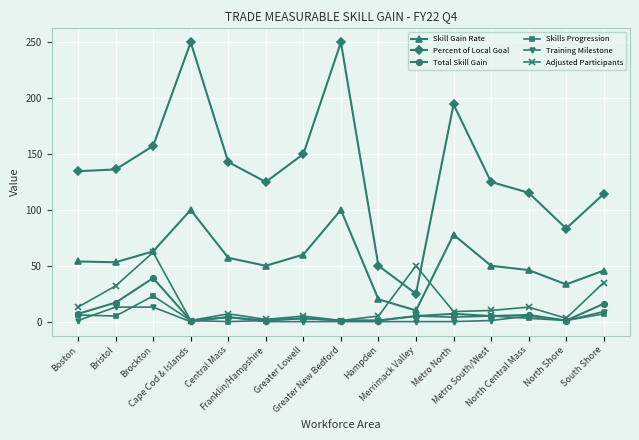

What is the label of the 15th point from the right?

Boston